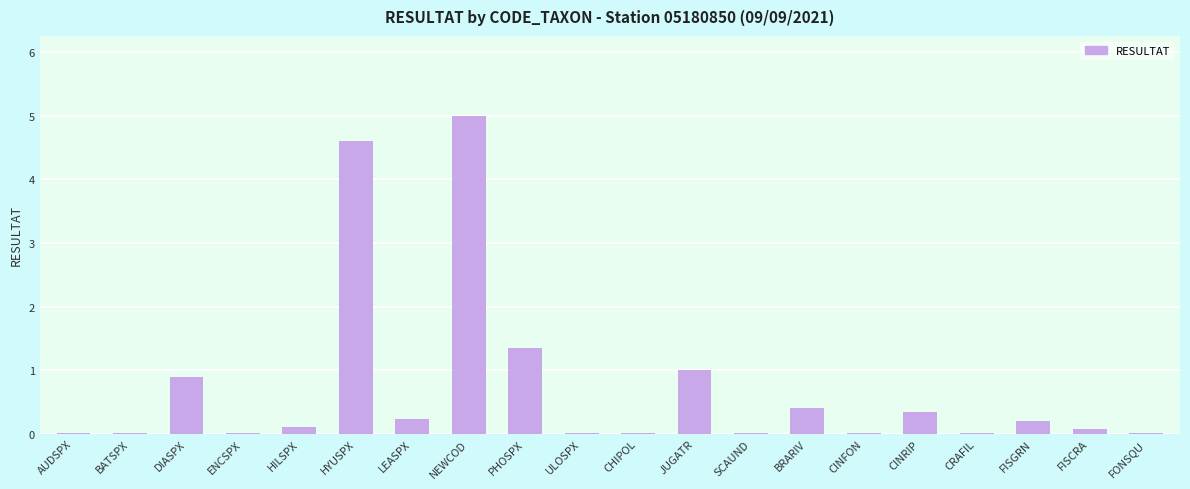

What is the average value?

0.7